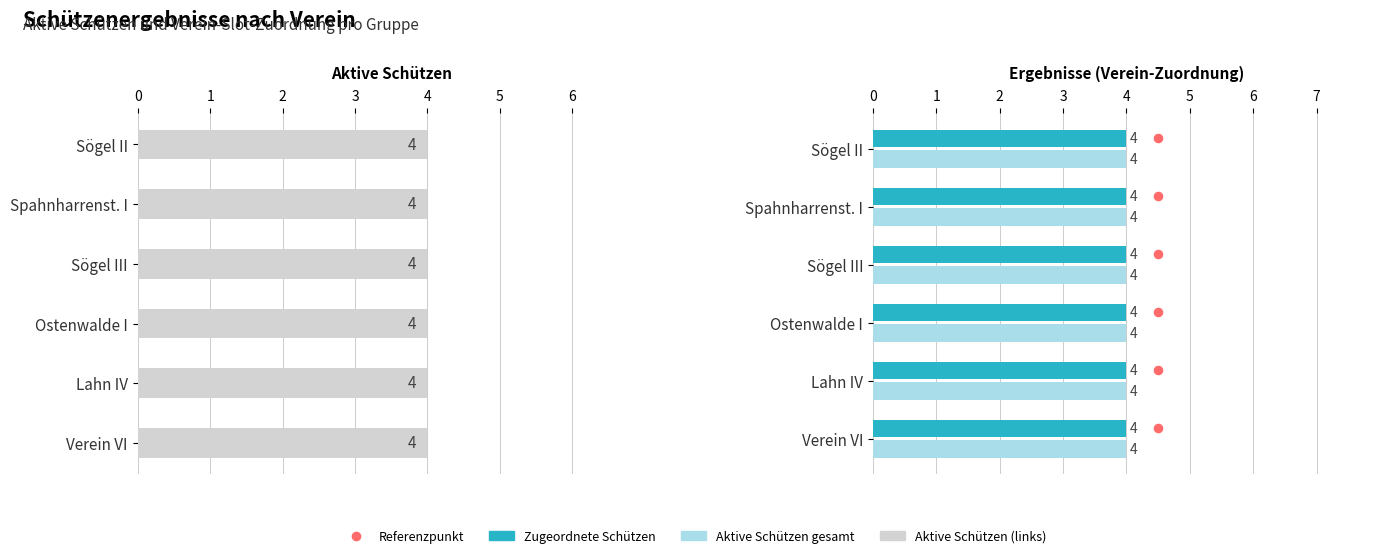

Which series contains the lowest Y value?

Zugeordnete Schützen (Verein-Slot)